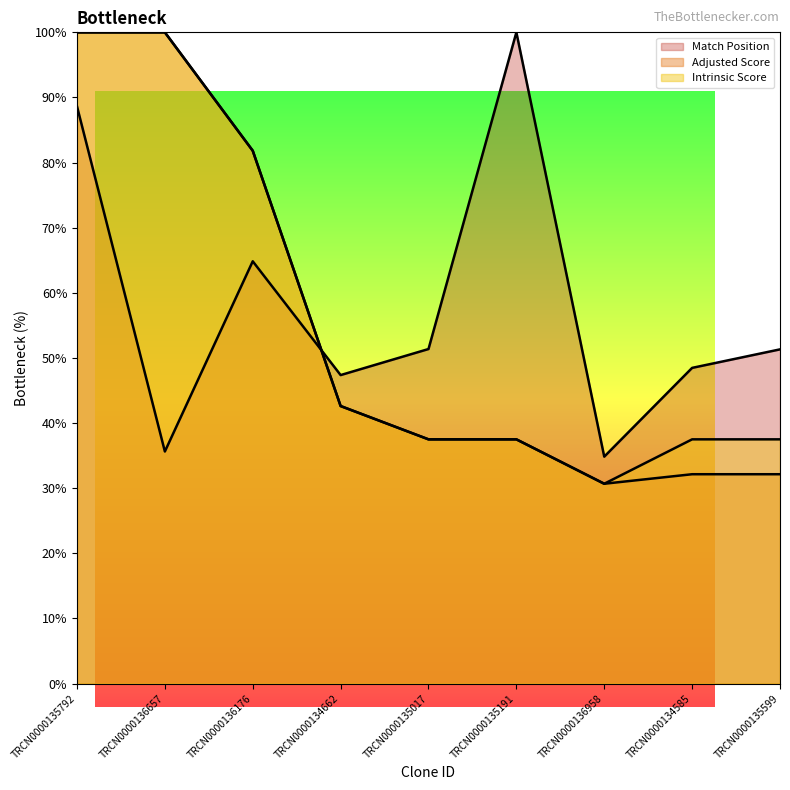

The Match Position series shows 28.9 at TRCN0000135017. True or false?

False